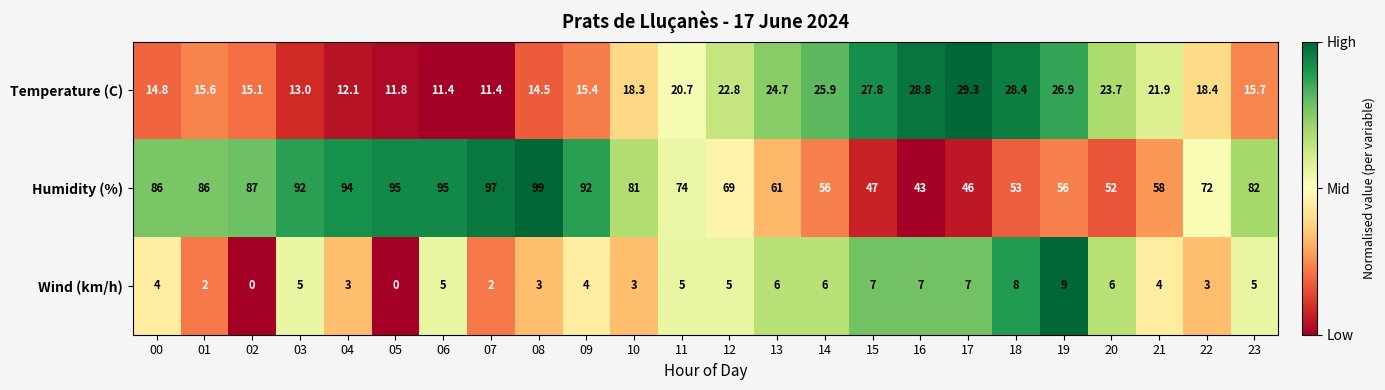

List the series in order of their peak value, lowest first.

Wind (km/h), Temperature (C), Humidity (%)